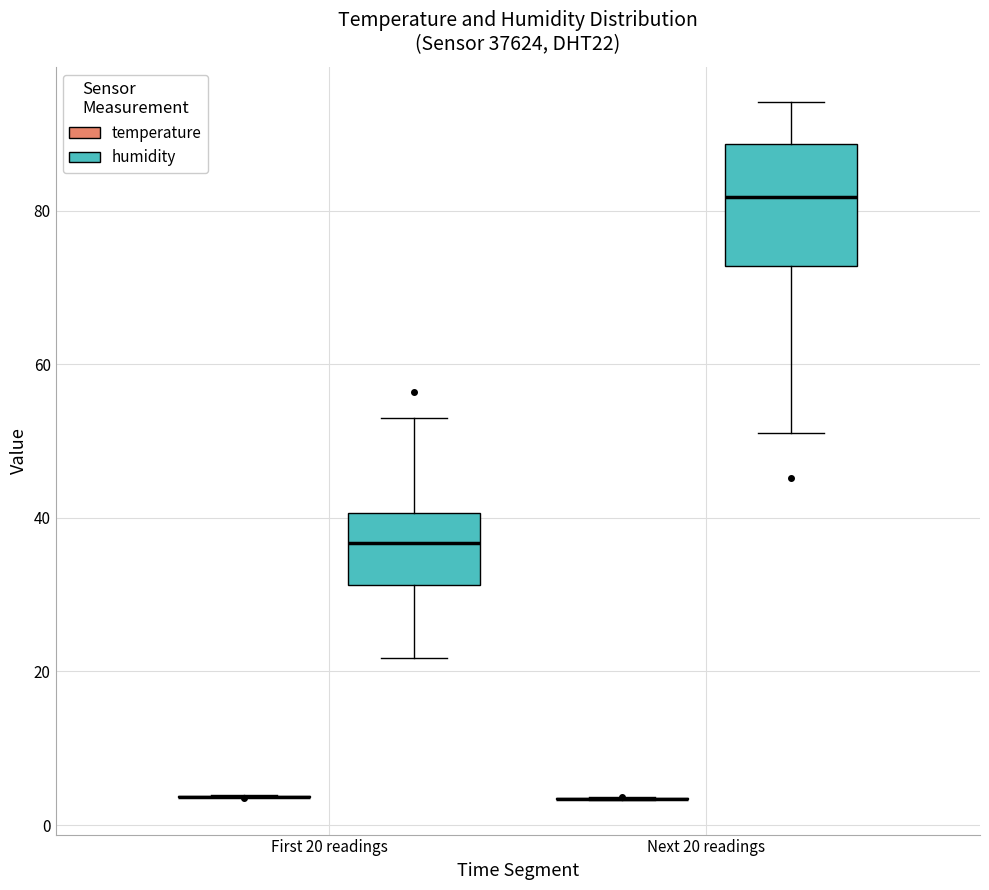

Reading left to right, transcribe this box plot: for each box, give where its median line is, the range the box spans, and where its two whiskers end, as read against the y-axis. The values are not printed on the chart, so give them approximately, as read against the axis.

First 20 readings (temperature): box collapsed to a line at 4, whiskers 4 to 4
First 20 readings (humidity): median 36, box 32 to 40, whiskers 22 to 54
Next 20 readings (temperature): box collapsed to a line at 4, whiskers 4 to 4
Next 20 readings (humidity): median 82, box 72 to 88, whiskers 52 to 94